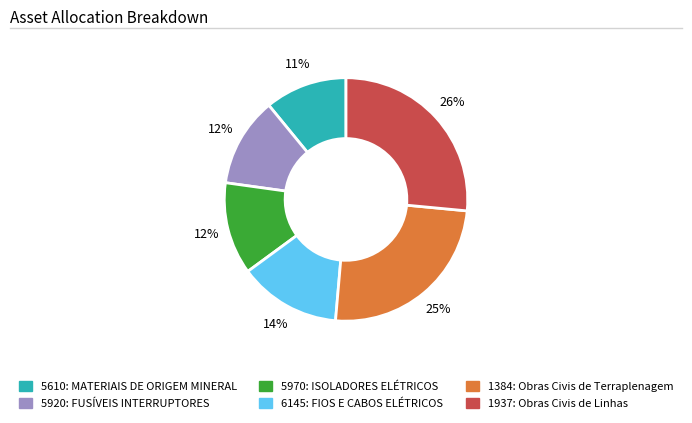

What percentage is the 1937: Obras Civis de Linhas slice, to the nearest percent?

26%